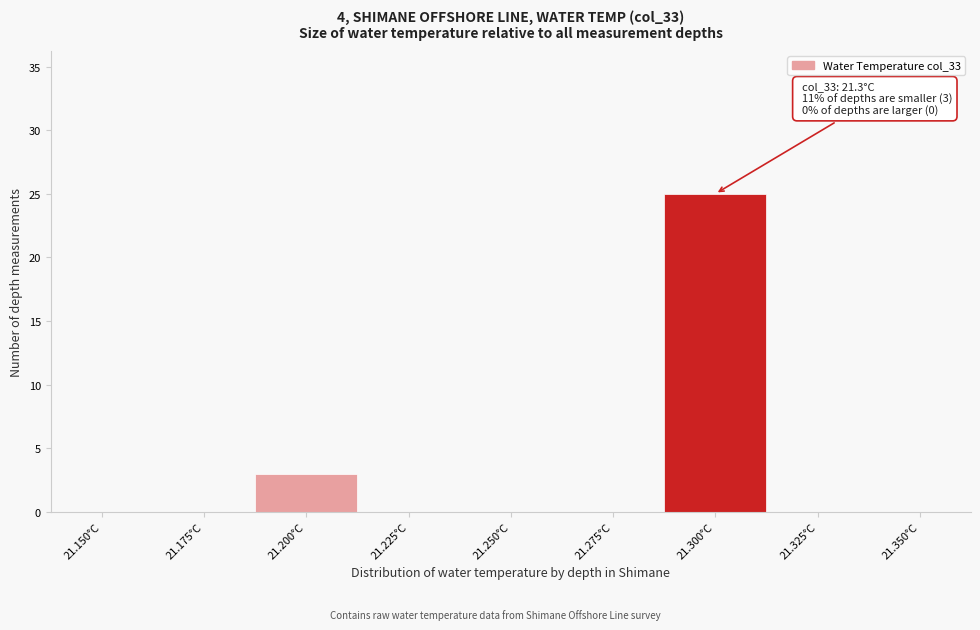

Reading left to right, transcribe all the data shown in this chart.

21.150°C=0	21.175°C=0	21.200°C=3	21.225°C=0	21.250°C=0	21.275°C=0	21.300°C=25	21.325°C=0	21.350°C=0